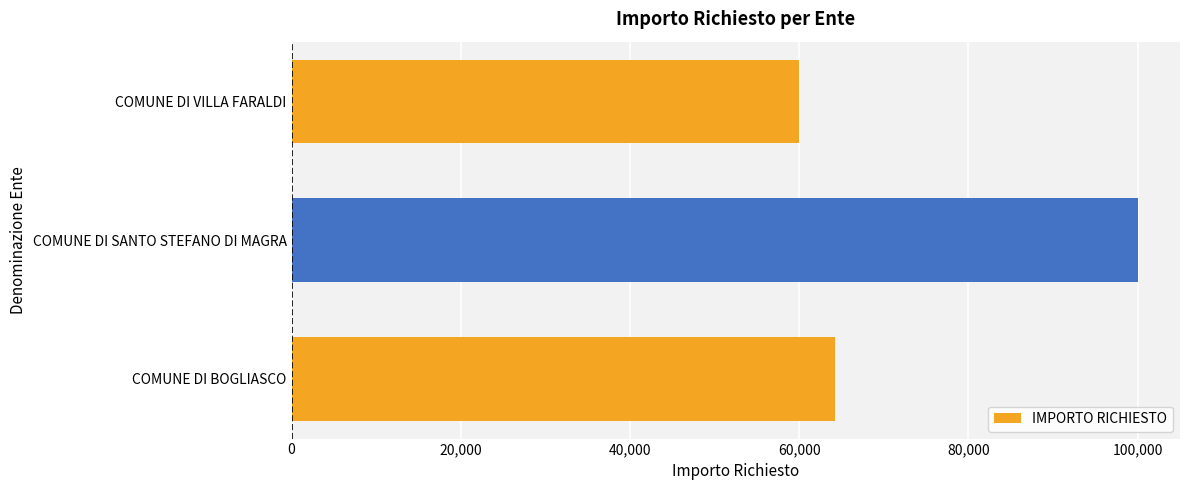

What is the change in value from COMUNE DI BOGLIASCO to COMUNE DI SANTO STEFANO DI MAGRA?

+35796.4